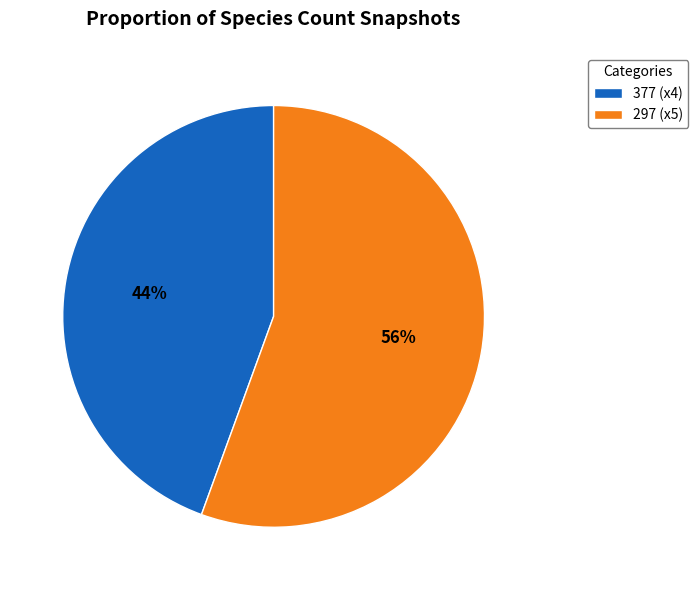

Which category has the biggest portion of the pie?

297 (x5)